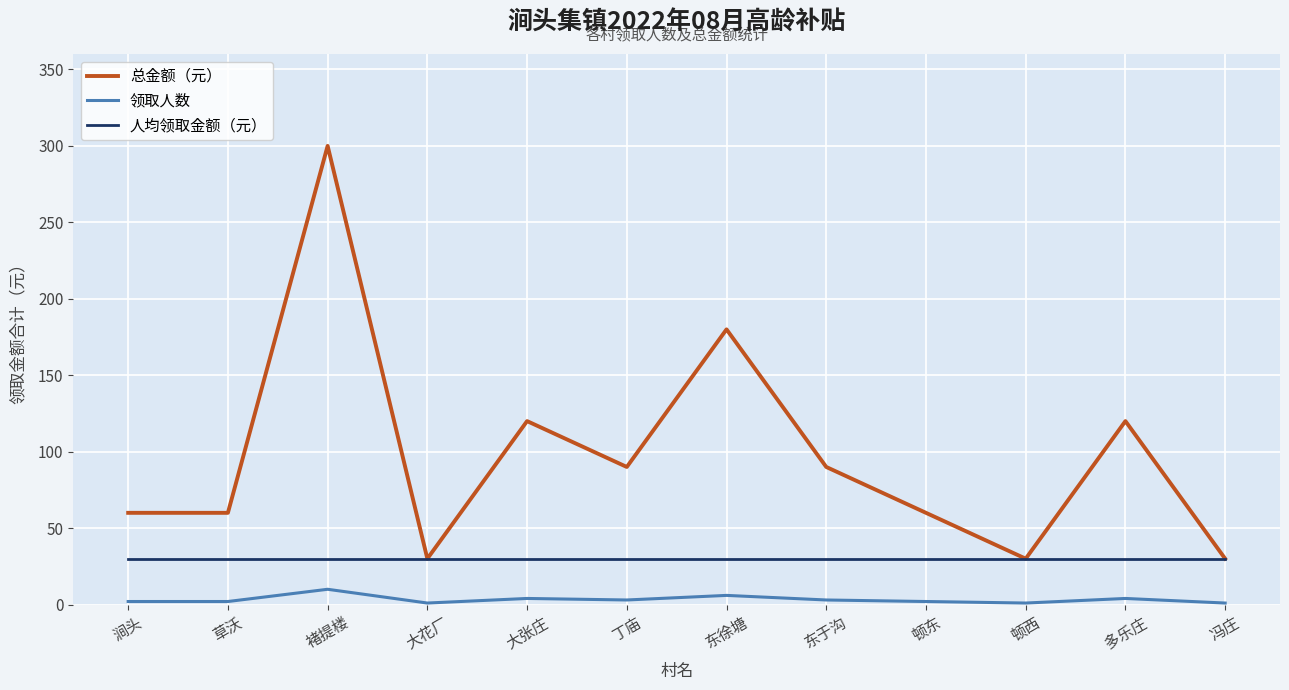

At which label does 总金额（元） first exceed 90?

褚提楼